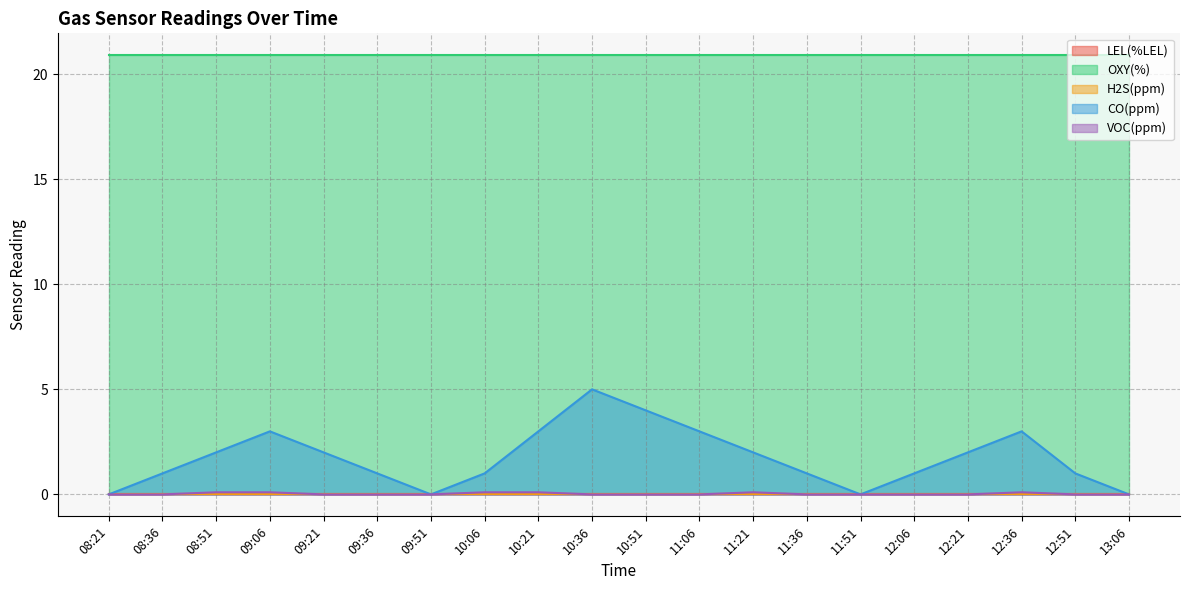

How many categories are shown in the chart?

20